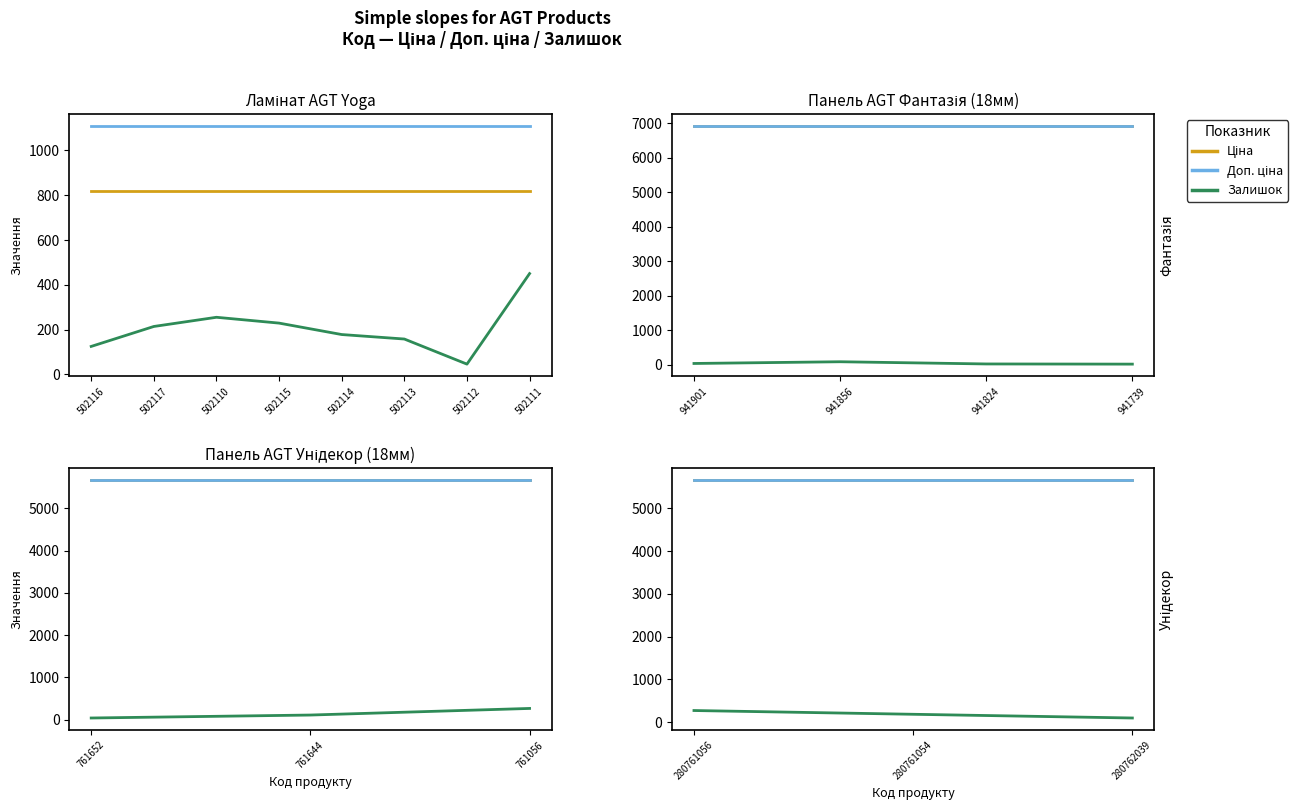

Is the value of Залишок at 280761056 greater than the value of Ціна at 280761056?

No